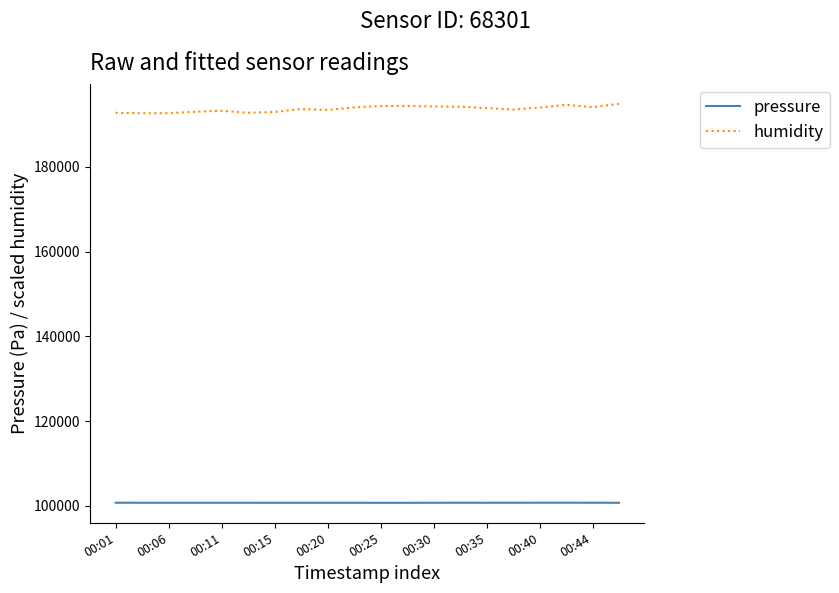

Which series has the largest range (max minus min)?

humidity